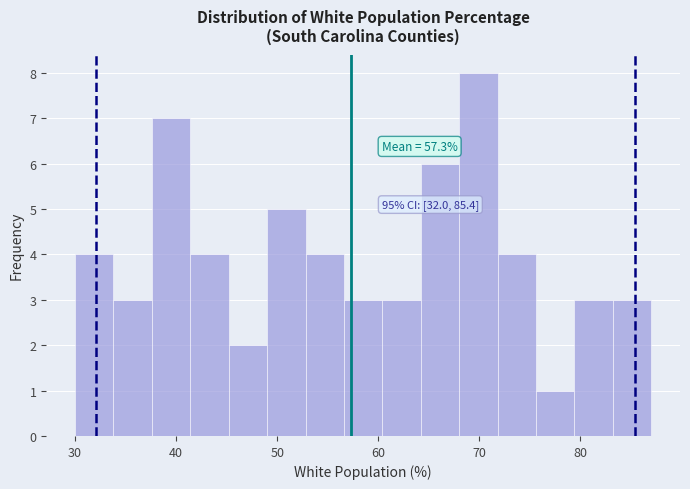

Around what value on the x-axis is the tallest bar? Give the approximate position of its centre, as read against the axis.

70